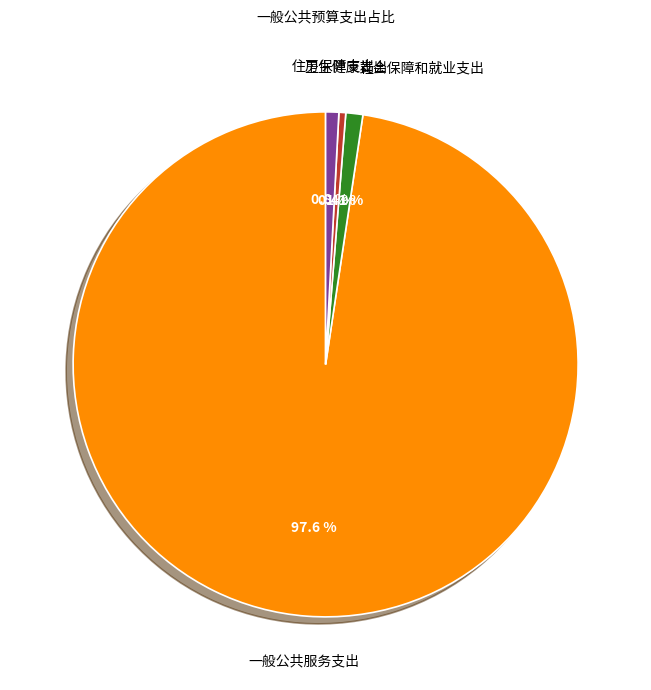

What is the total percentage of 社会保障和就业支出 and 卫生健康支出?

1.5%